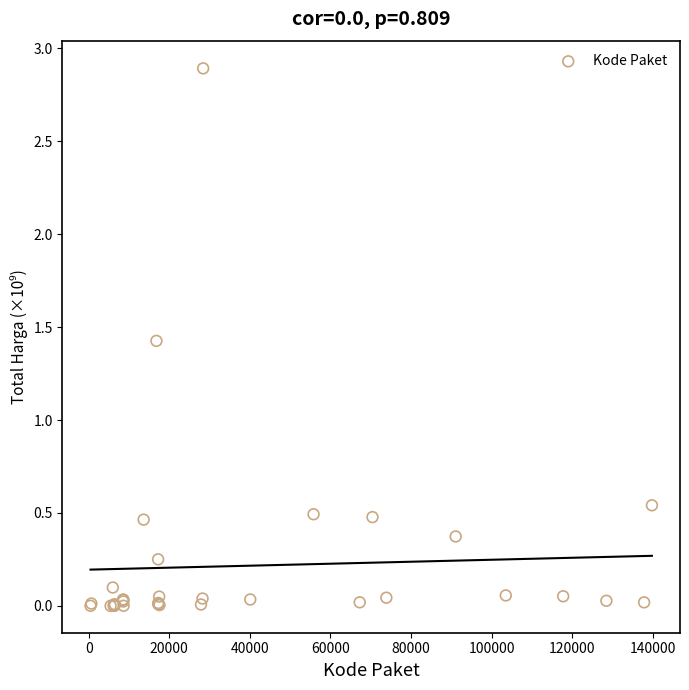

What Y value in the scatter plot is closest to 1?

1.4